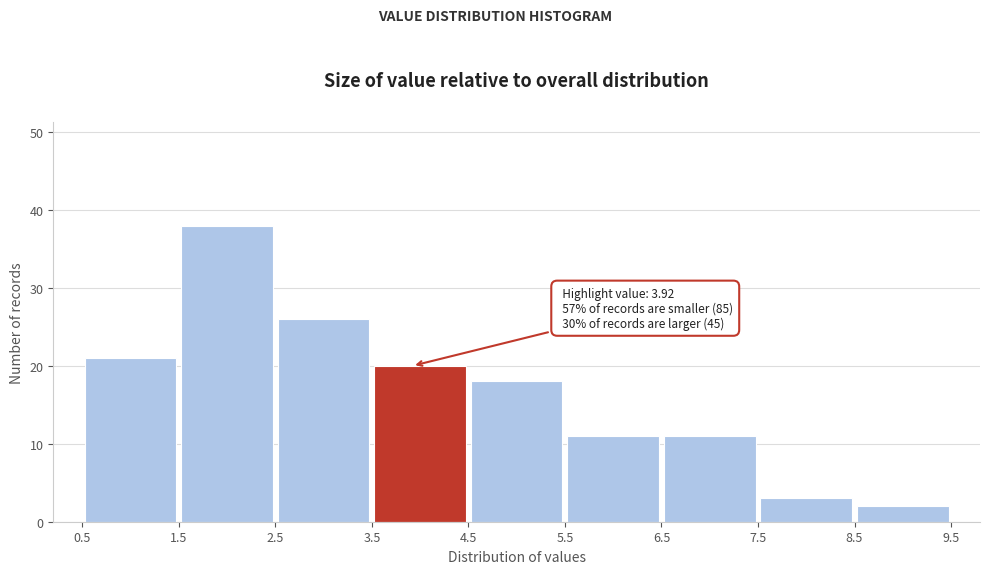

Over which range of the x-axis is the bar tallest?

1.5 to 2.5